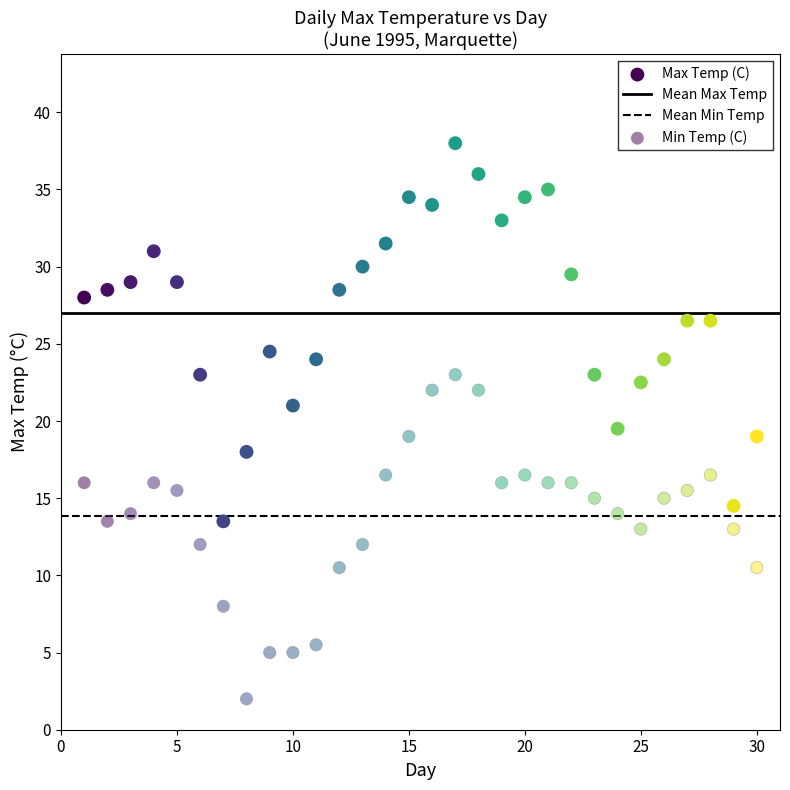

How many points are shown in the scatter plot?

60